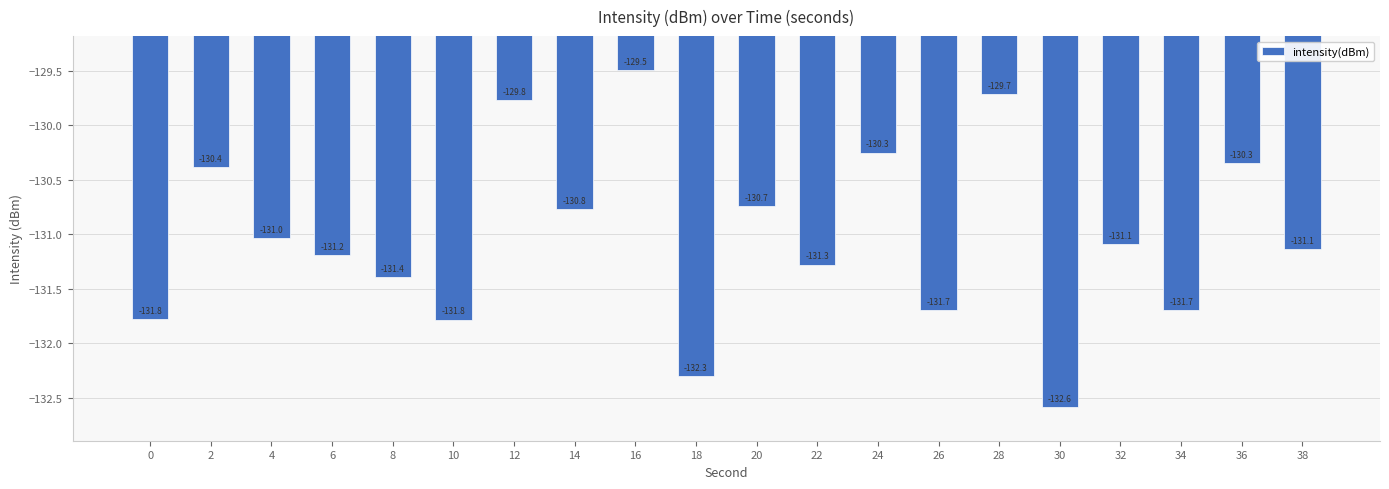

What is the maximum value shown in the chart?

-129.5